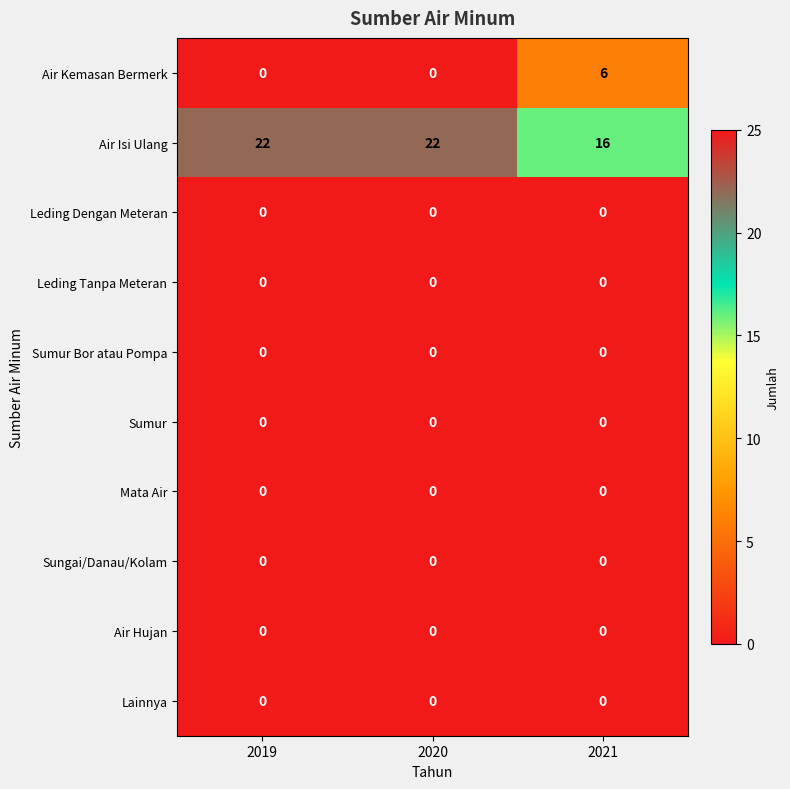

Reading left to right, transcribe all the data shown in this chart.

Air Kemasan Bermerk: 2019=0	2020=0	2021=6
Air Isi Ulang: 2019=22	2020=22	2021=16
Leding Dengan Meteran: 2019=0	2020=0	2021=0
Leding Tanpa Meteran: 2019=0	2020=0	2021=0
Sumur Bor atau Pompa: 2019=0	2020=0	2021=0
Sumur: 2019=0	2020=0	2021=0
Mata Air: 2019=0	2020=0	2021=0
Sungai/Danau/Kolam: 2019=0	2020=0	2021=0
Air Hujan: 2019=0	2020=0	2021=0
Lainnya: 2019=0	2020=0	2021=0